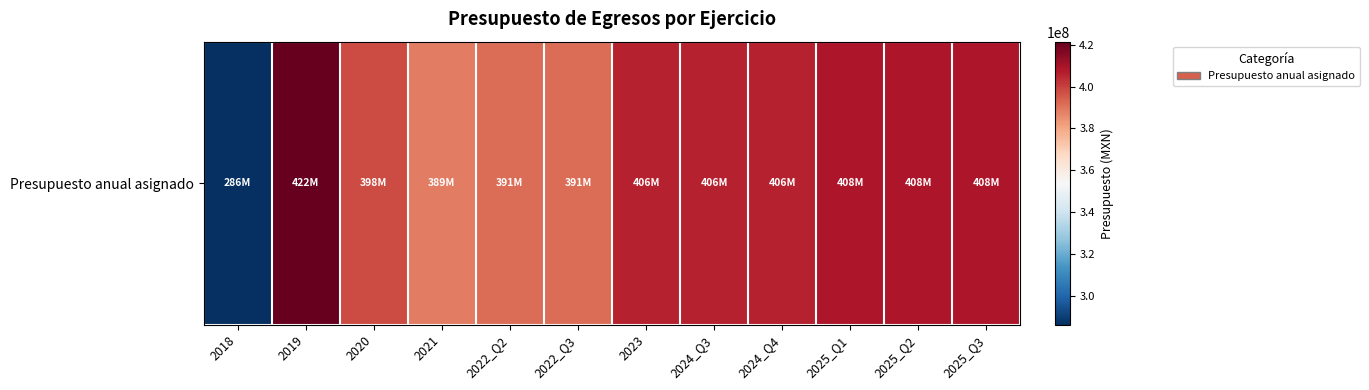

The value at 2025_Q1 is 263761393. True or false?

False